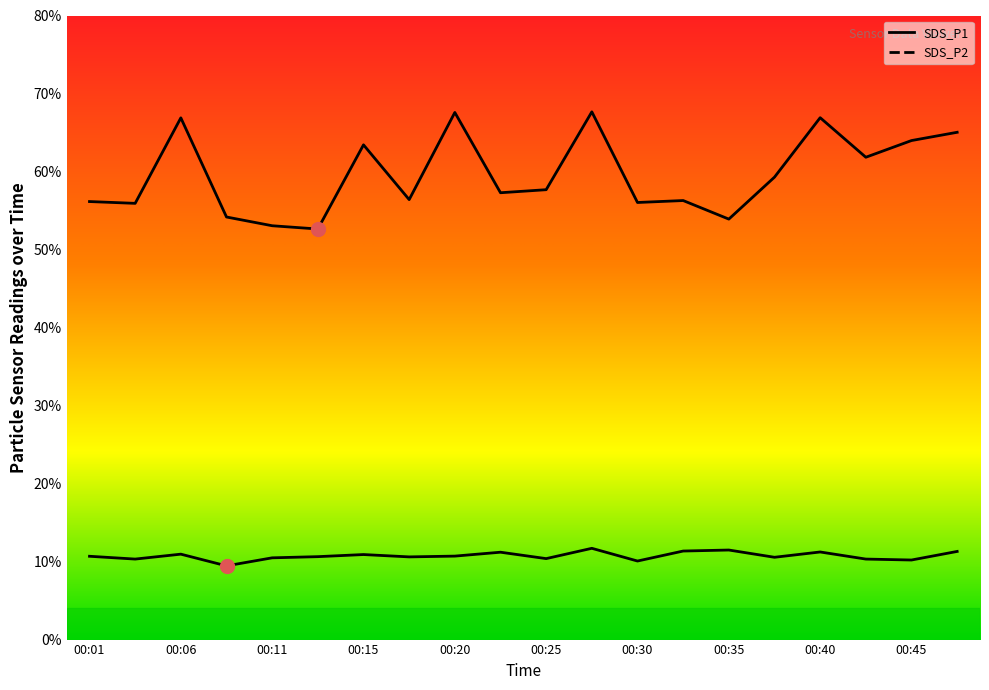

True or false: SDS_P2 and SDS_P1 cross at least once.

False